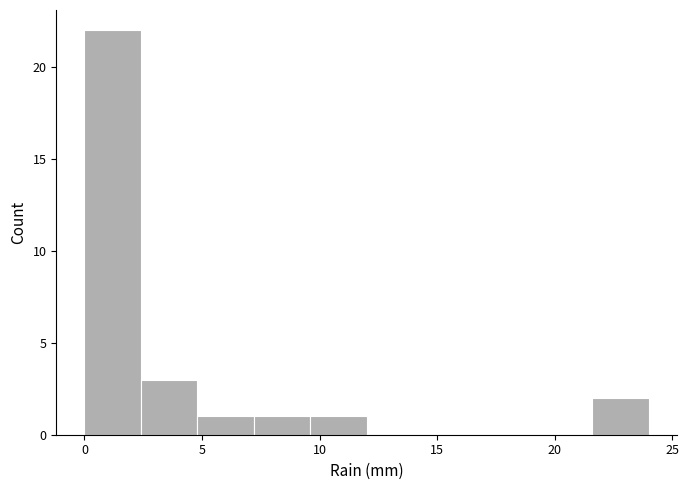

Reading left to right, list every bar in this chart as the range it spans on the x-axis followed by its height. Neither the bar edges nor the heights are printed on the chart, so give them approximately, as read against the axes.

0.0 to 2.4: 22
2.4 to 4.8: 3
4.8 to 7.2: 1
7.2 to 9.6: 1
9.6 to 12.0: 1
12.0 to 14.4: 0
14.4 to 16.8: 0
16.8 to 19.2: 0
19.2 to 21.6: 0
21.6 to 24.0: 2